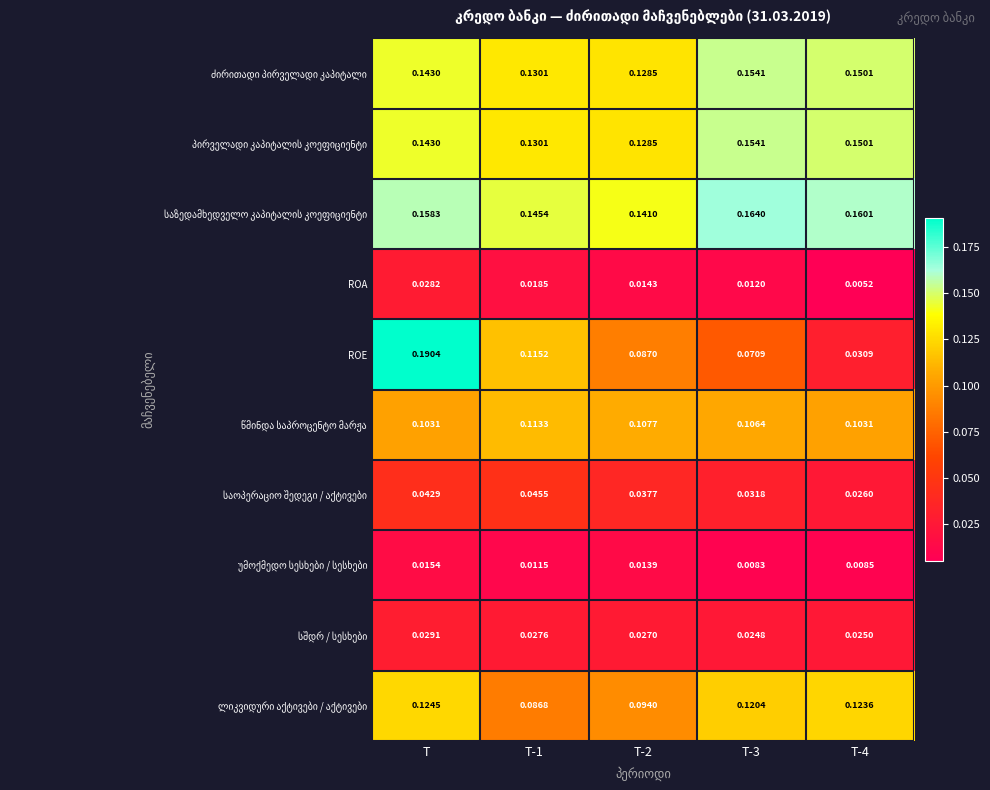

At which category is the sum across all series the highest?

T